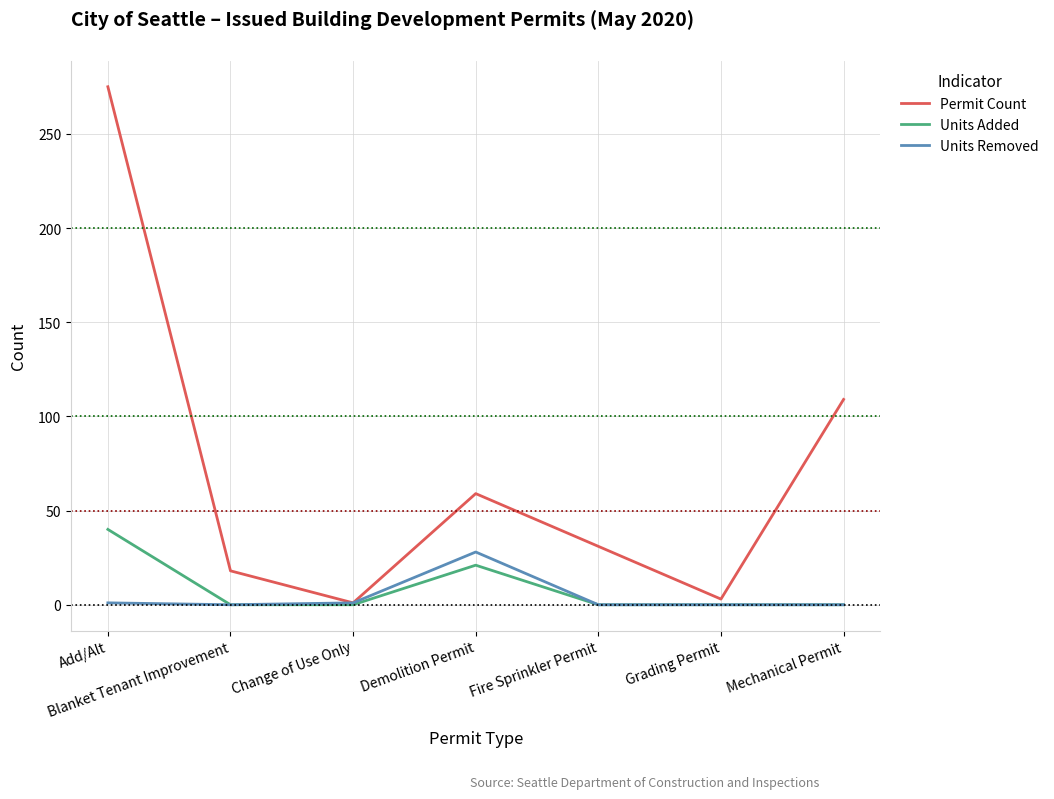

Which series has the largest total across all categories?

Permit Count